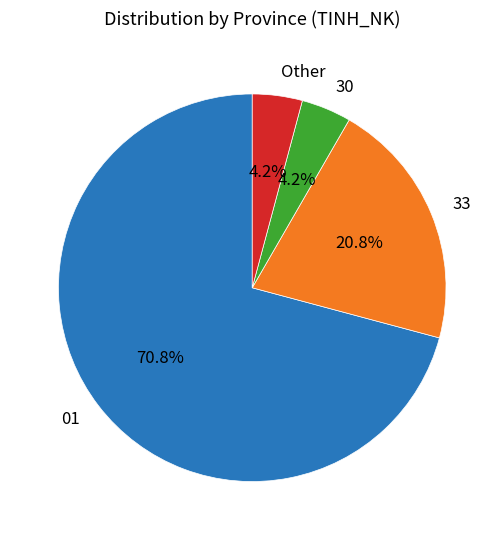

What percentage is NOT represented by 33?

79.2%